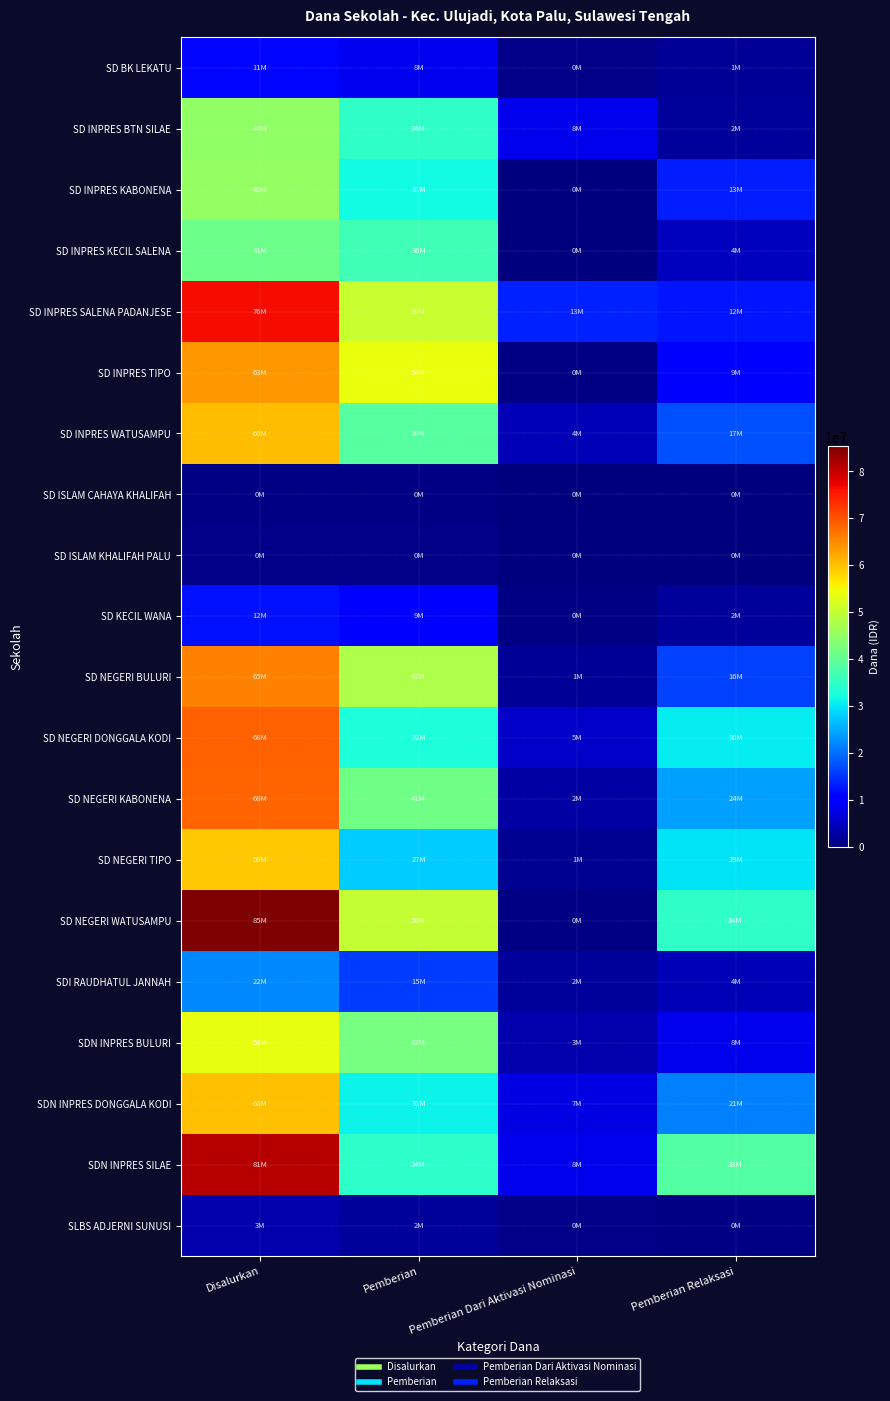

Reading left to right, transcribe all the data shown in this chart.

SD BK LEKATU: Disalurkan=11250000	Pemberian=8550000	Pemberian Dari Aktivasi Nominasi=900000	Pemberian Relaksasi=1800000
SD INPRES BTN SILAE: Disalurkan=44775000	Pemberian=34650000	Pemberian Dari Aktivasi Nominasi=8100000	Pemberian Relaksasi=2025000
SD INPRES KABONENA: Disalurkan=45225000	Pemberian=31950000	Pemberian Dari Aktivasi Nominasi=0	Pemberian Relaksasi=13275000
SD INPRES KECIL SALENA: Disalurkan=41175000	Pemberian=36450000	Pemberian Dari Aktivasi Nominasi=0	Pemberian Relaksasi=4725000
SD INPRES SALENA PADANJESE: Disalurkan=76500000	Pemberian=50625000	Pemberian Dari Aktivasi Nominasi=13500000	Pemberian Relaksasi=12375000
SD INPRES TIPO: Disalurkan=63900000	Pemberian=54000000	Pemberian Dari Aktivasi Nominasi=450000	Pemberian Relaksasi=9450000
SD INPRES WATUSAMPU: Disalurkan=60525000	Pemberian=38925000	Pemberian Dari Aktivasi Nominasi=4050000	Pemberian Relaksasi=17550000
SD ISLAM CAHAYA KHALIFAH: Disalurkan=450000	Pemberian=450000	Pemberian Dari Aktivasi Nominasi=0	Pemberian Relaksasi=0
SD ISLAM KHALIFAH PALU: Disalurkan=900000	Pemberian=900000	Pemberian Dari Aktivasi Nominasi=0	Pemberian Relaksasi=0
SD KECIL WANA: Disalurkan=12150000	Pemberian=9675000	Pemberian Dari Aktivasi Nominasi=450000	Pemberian Relaksasi=2025000
SD NEGERI BULURI: Disalurkan=65700000	Pemberian=47700000	Pemberian Dari Aktivasi Nominasi=1800000	Pemberian Relaksasi=16200000
SD NEGERI DONGGALA KODI: Disalurkan=68850000	Pemberian=32850000	Pemberian Dari Aktivasi Nominasi=5400000	Pemberian Relaksasi=30600000
SD NEGERI KABONENA: Disalurkan=68400000	Pemberian=41625000	Pemberian Dari Aktivasi Nominasi=2700000	Pemberian Relaksasi=24075000
SD NEGERI TIPO: Disalurkan=59400000	Pemberian=27900000	Pemberian Dari Aktivasi Nominasi=1575000	Pemberian Relaksasi=29925000
SD NEGERI WATUSAMPU: Disalurkan=85275000	Pemberian=50175000	Pemberian Dari Aktivasi Nominasi=450000	Pemberian Relaksasi=34650000
SDI RAUDHATUL JANNAH: Disalurkan=22050000	Pemberian=15750000	Pemberian Dari Aktivasi Nominasi=2250000	Pemberian Relaksasi=4050000
SDN INPRES BULURI: Disalurkan=53775000	Pemberian=42075000	Pemberian Dari Aktivasi Nominasi=3600000	Pemberian Relaksasi=8100000
SDN INPRES DONGGALA KODI: Disalurkan=60075000	Pemberian=31050000	Pemberian Dari Aktivasi Nominasi=7650000	Pemberian Relaksasi=21375000
SDN INPRES SILAE: Disalurkan=81000000	Pemberian=34425000	Pemberian Dari Aktivasi Nominasi=8100000	Pemberian Relaksasi=38475000
SLBS ADJERNI SUNUSI: Disalurkan=3375000	Pemberian=2025000	Pemberian Dari Aktivasi Nominasi=900000	Pemberian Relaksasi=450000